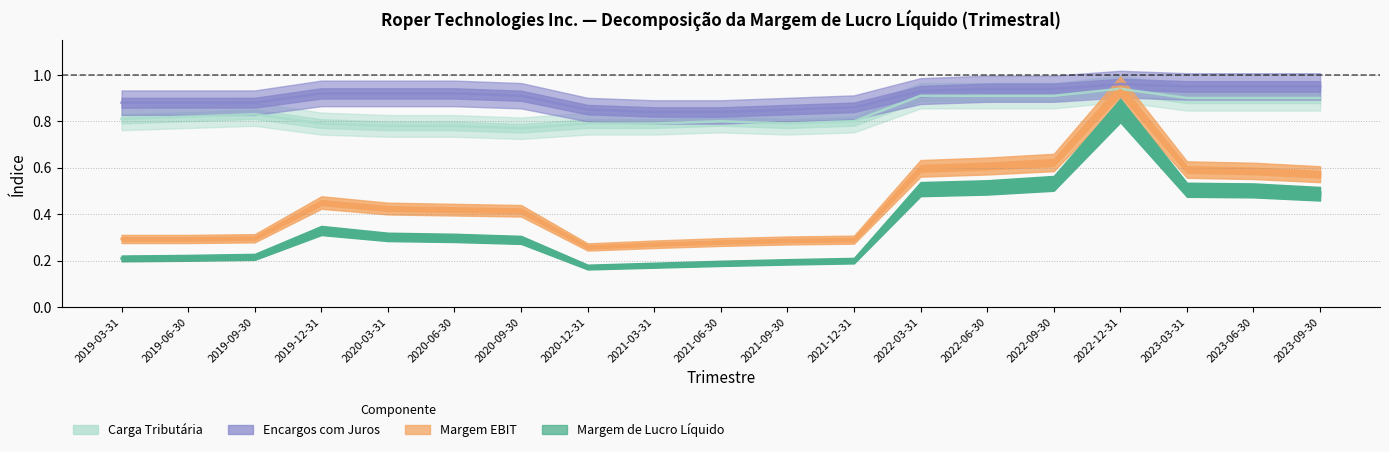

In Margem de Lucro Líquido, how many points are lower than both neighbors (excluding endpoints)?

1